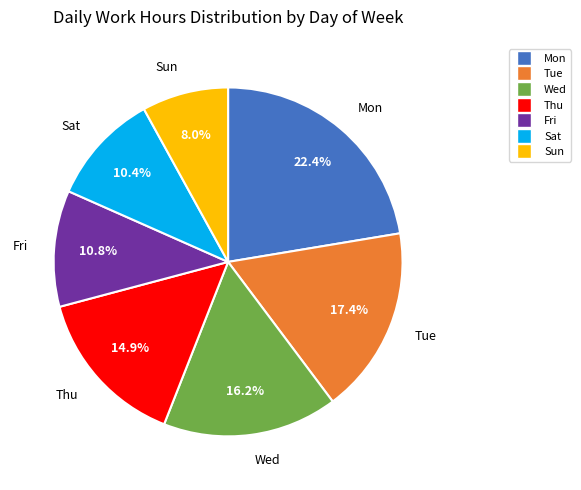

To the nearest percent, what percentage of the pie is Thu?

15%